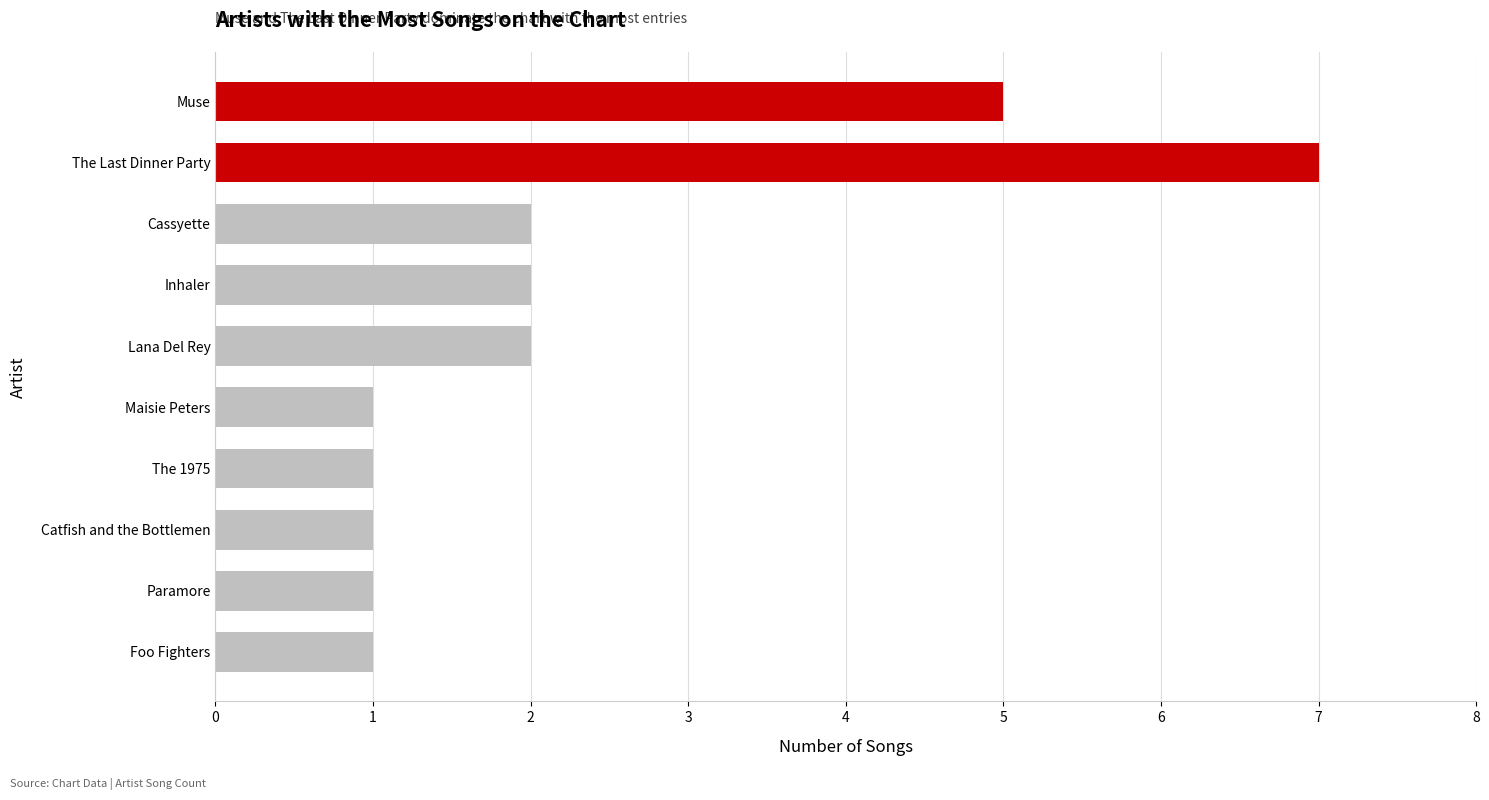

Which has a higher value, Lana Del Rey or Catfish and the Bottlemen?

Lana Del Rey